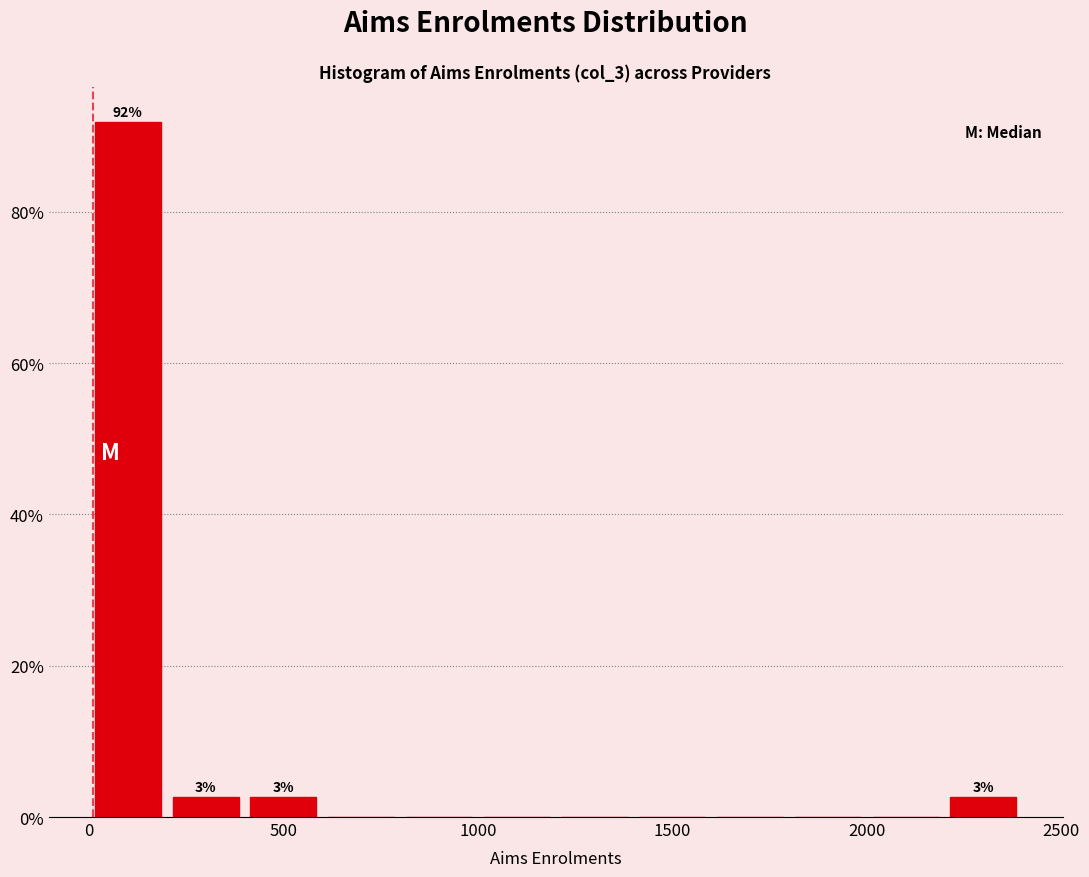

Over which range of the x-axis is the bar tallest?

0 to 200